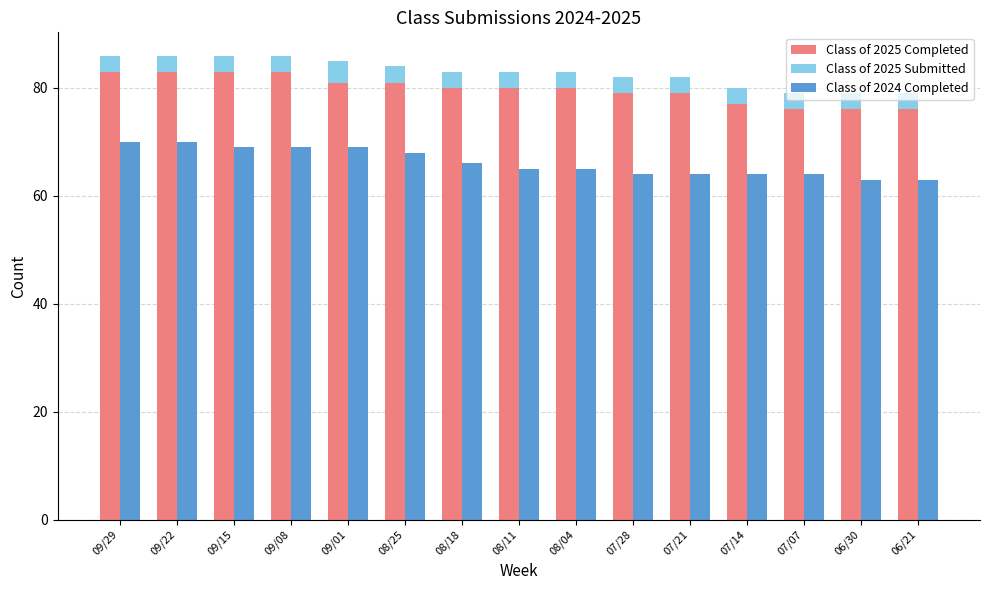

What is the difference between the maximum and second lowest values in the Class of 2025 Submitted series?

1